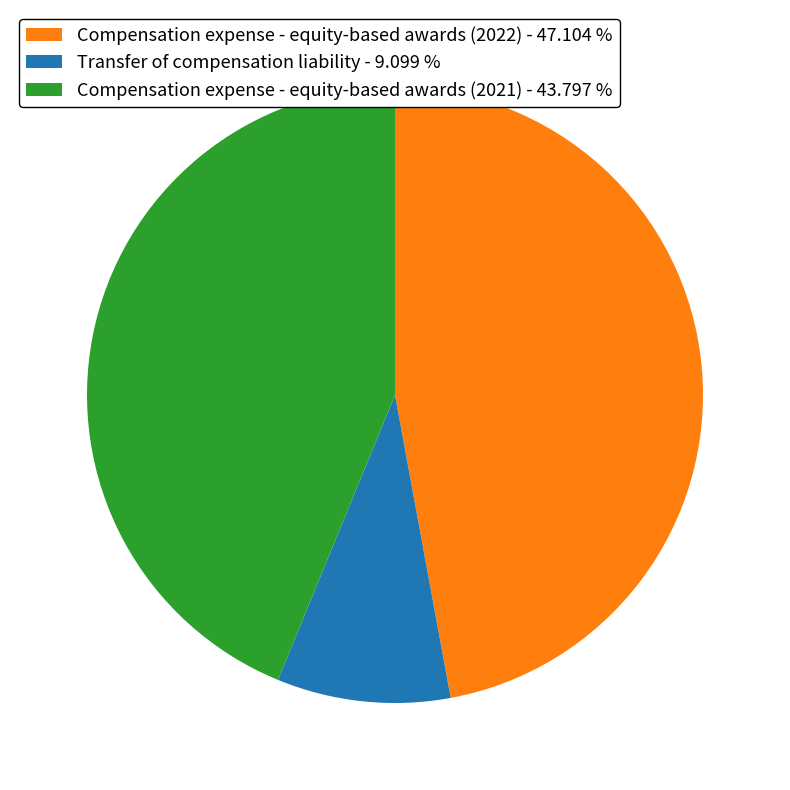

Combined, do Compensation expense - equity-based awards (2021) - 43.797 % and Compensation expense - equity-based awards (2022) - 47.104 % account for over 50%?

Yes